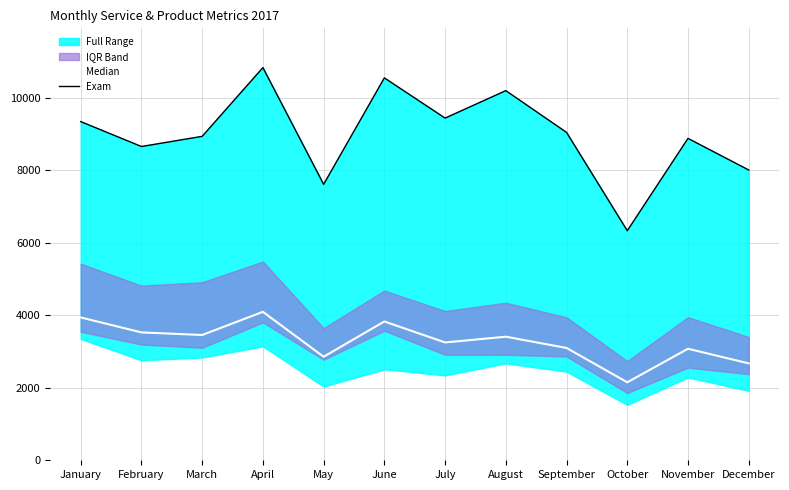

Rank the series by their average value, from highest to lowest.

Exam, Median